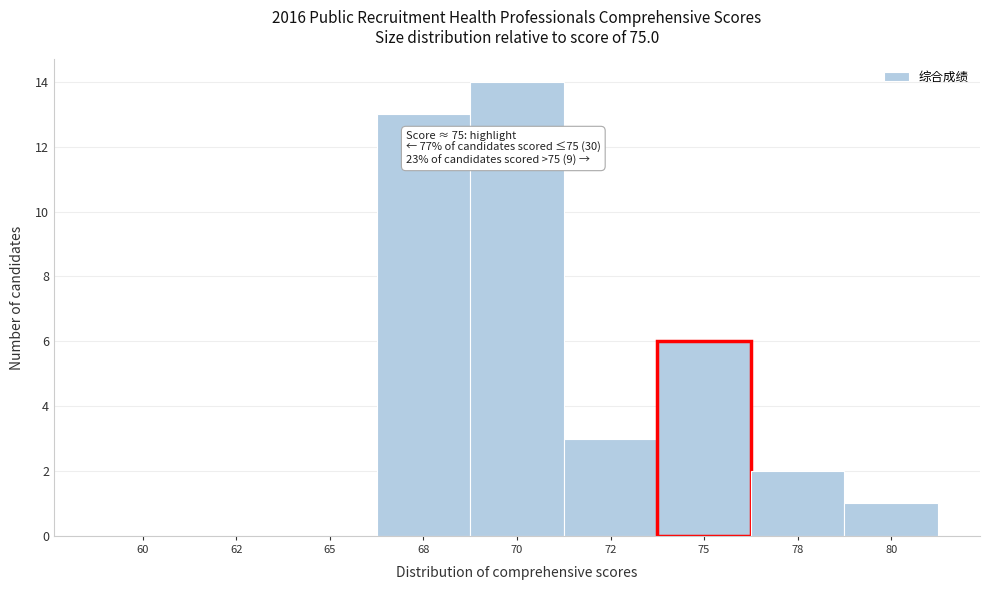

Reading right to left, transcribe all the data shown in this chart.

80=1	78=2	75=6	72=3	70=14	68=13	65=0	62=0	60=0